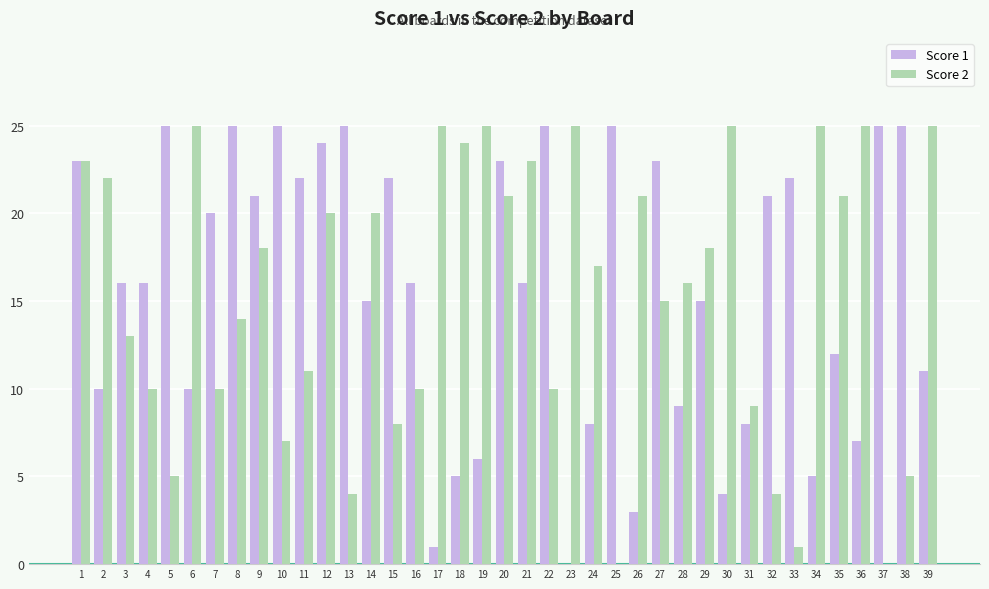

What are all the series names shown in the legend?

Score 1, Score 2